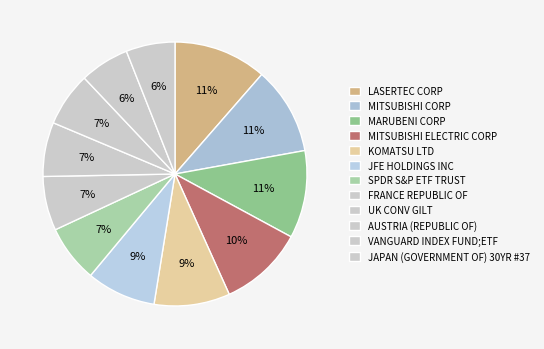

Which slice is the smallest?

JAPAN (GOVERNMENT OF) 30YR #37